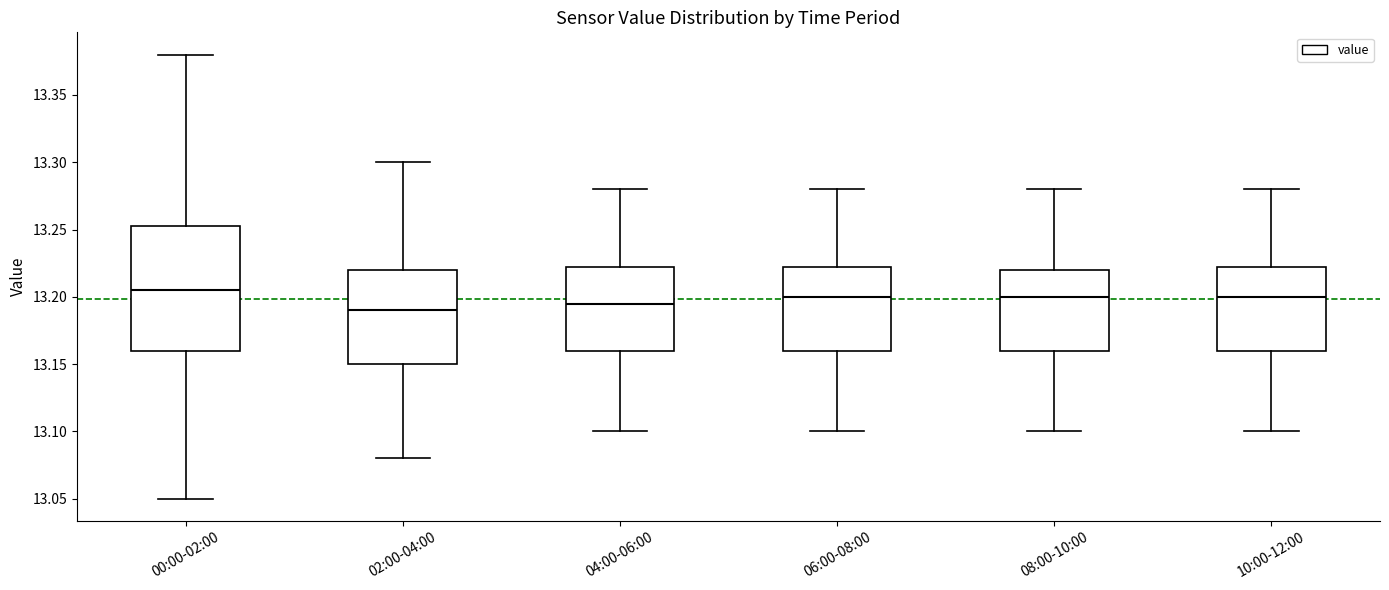

Reading left to right, transcribe this box plot: for each box, give where its median line is, the range the box spans, and where its two whiskers end, as read against the y-axis. The values are not printed on the chart, so give them approximately, as read against the axis.

00:00-02:00: median 13.205, box 13.160 to 13.255, whiskers 13.050 to 13.380
02:00-04:00: median 13.190, box 13.150 to 13.220, whiskers 13.080 to 13.300
04:00-06:00: median 13.195, box 13.160 to 13.225, whiskers 13.100 to 13.280
06:00-08:00: median 13.200, box 13.160 to 13.225, whiskers 13.100 to 13.280
08:00-10:00: median 13.200, box 13.160 to 13.220, whiskers 13.100 to 13.280
10:00-12:00: median 13.200, box 13.160 to 13.225, whiskers 13.100 to 13.280